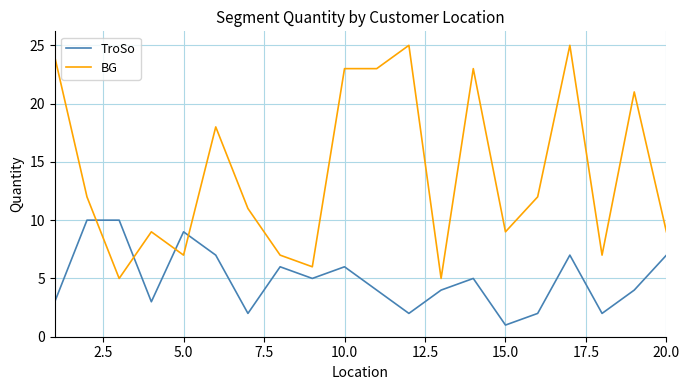

List the series in order of their overall mean, highest first.

BG, TroSo